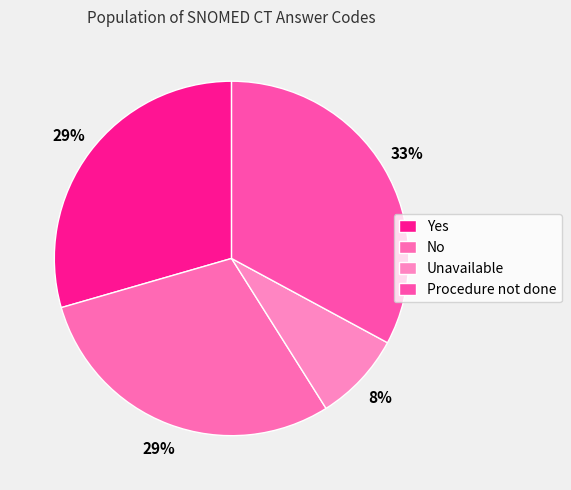

How many segments does this pie chart have?

4